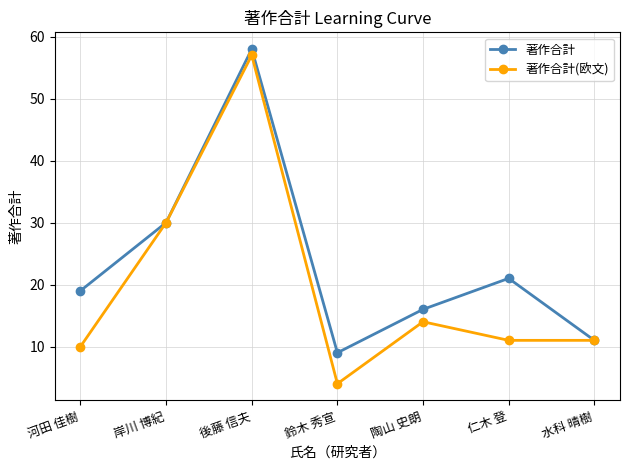

Is it true that 著作合計 equals 30 at 岸川 博紀?

True